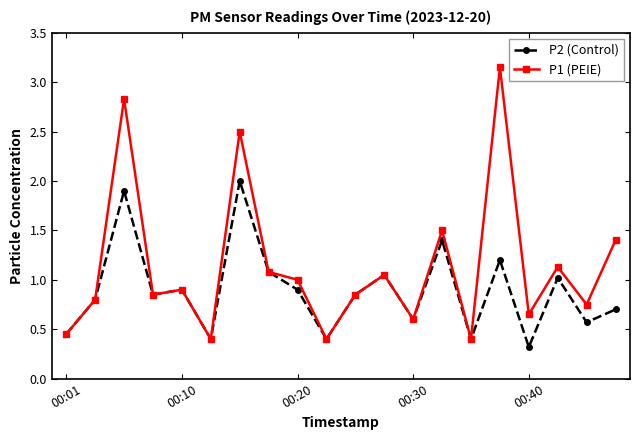

Which series has the widest spread of values?

P1 (PEIE)